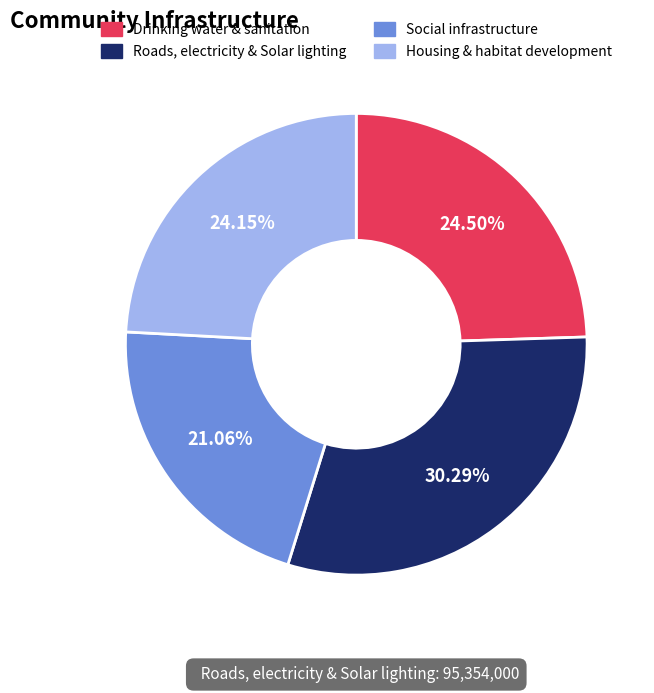

To the nearest percent, what is the combined percentage of Social infrastructure and Drinking water & sanitation?

46%